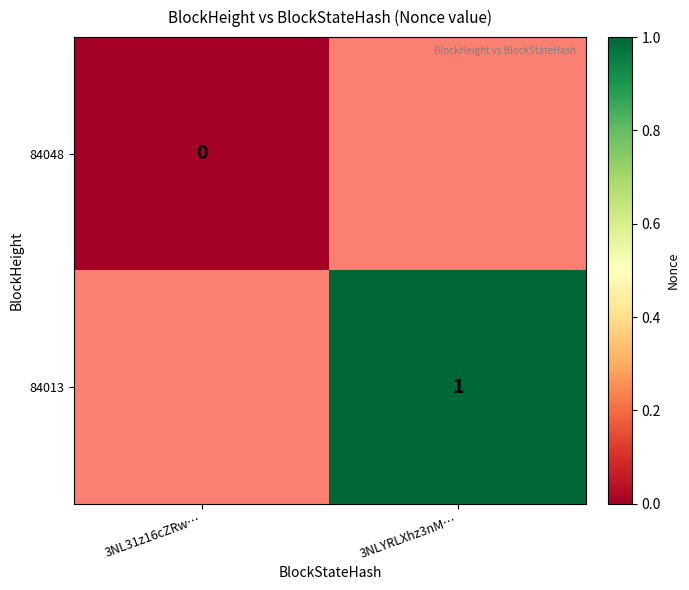

The 84013 series shows 1.0 at 3NLYRLXhz3nM…. True or false?

True